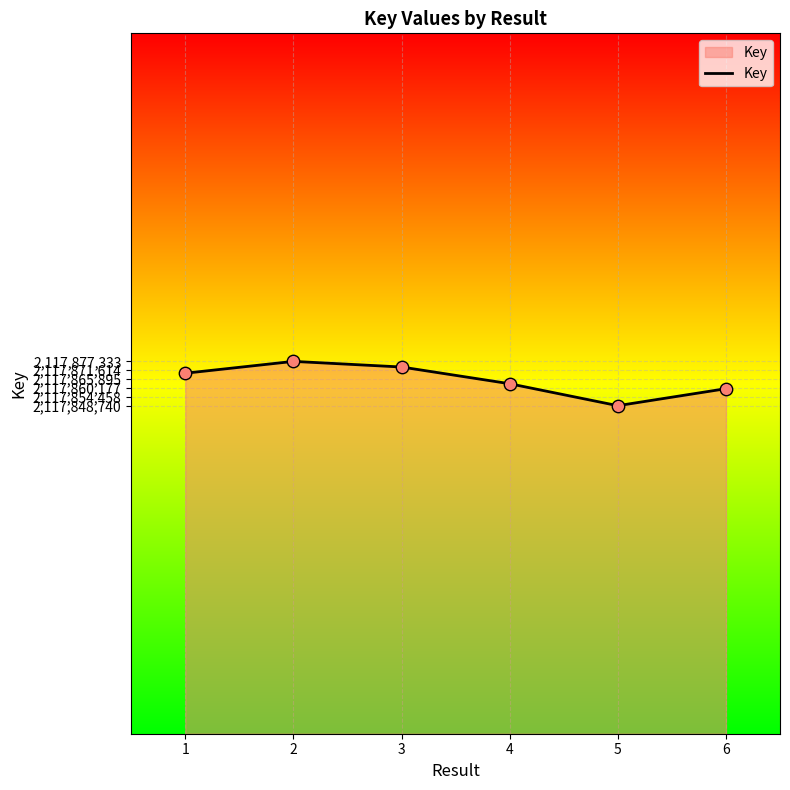

What is the ratio of the value at 5 to the value at 2?

1.0